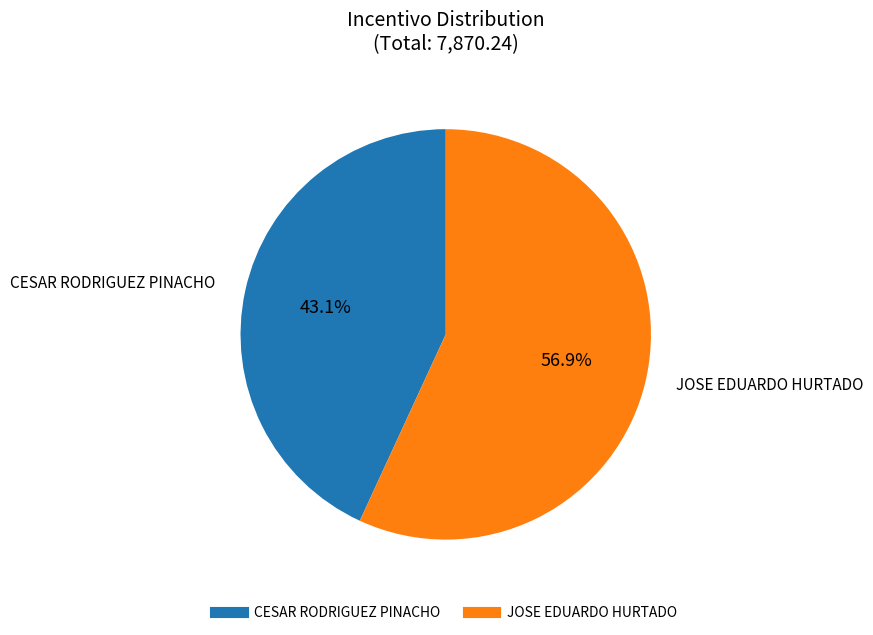

Rank the categories by value from highest to lowest.

JOSE EDUARDO HURTADO, CESAR RODRIGUEZ PINACHO